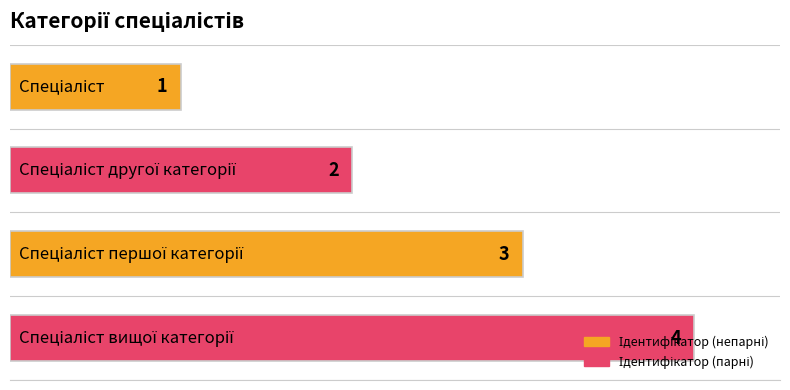

Rank the categories by value from highest to lowest.

Спеціаліст вищої категорії, Спеціаліст першої категорії, Спеціаліст другої категорії, Спеціаліст